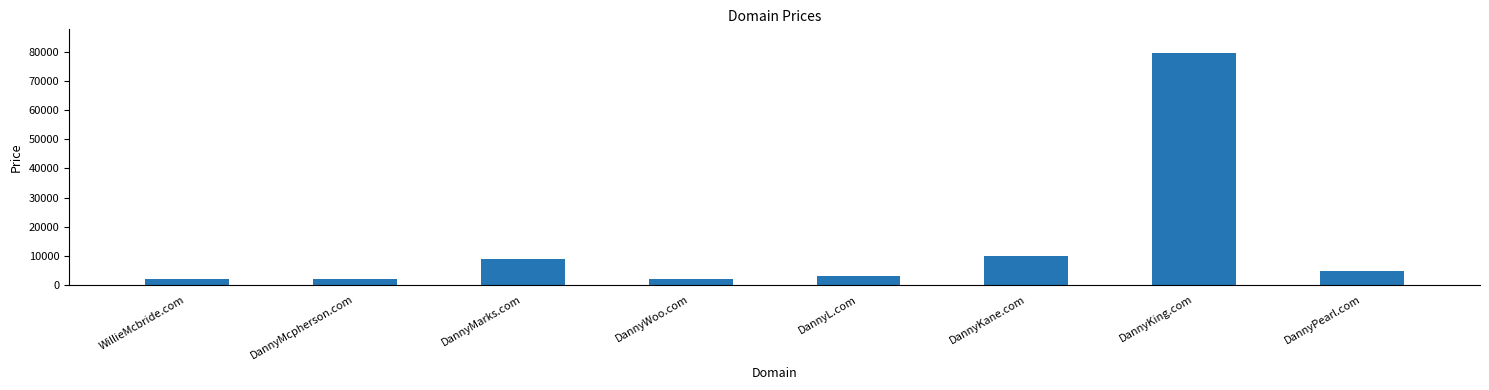

Is it true that the value at DannyPearl.com is 8523?

False